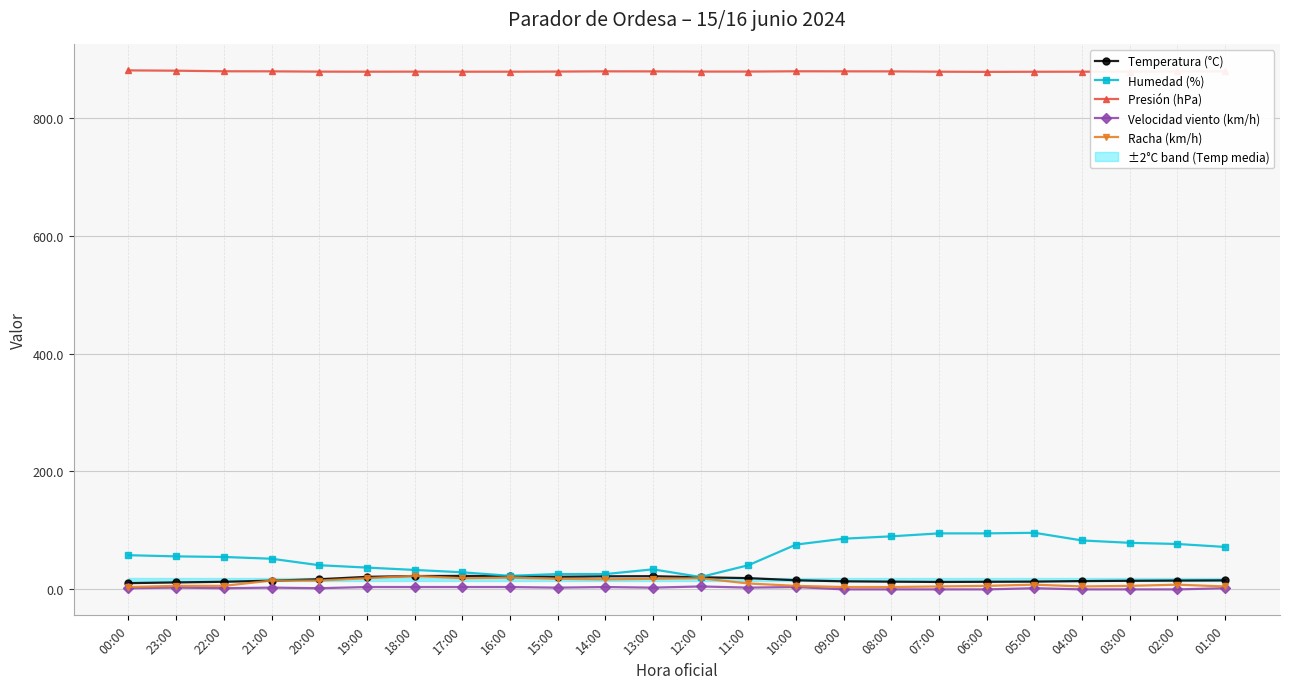

The Racha (km/h) series shows 4.6 at 16:00. True or false?

False